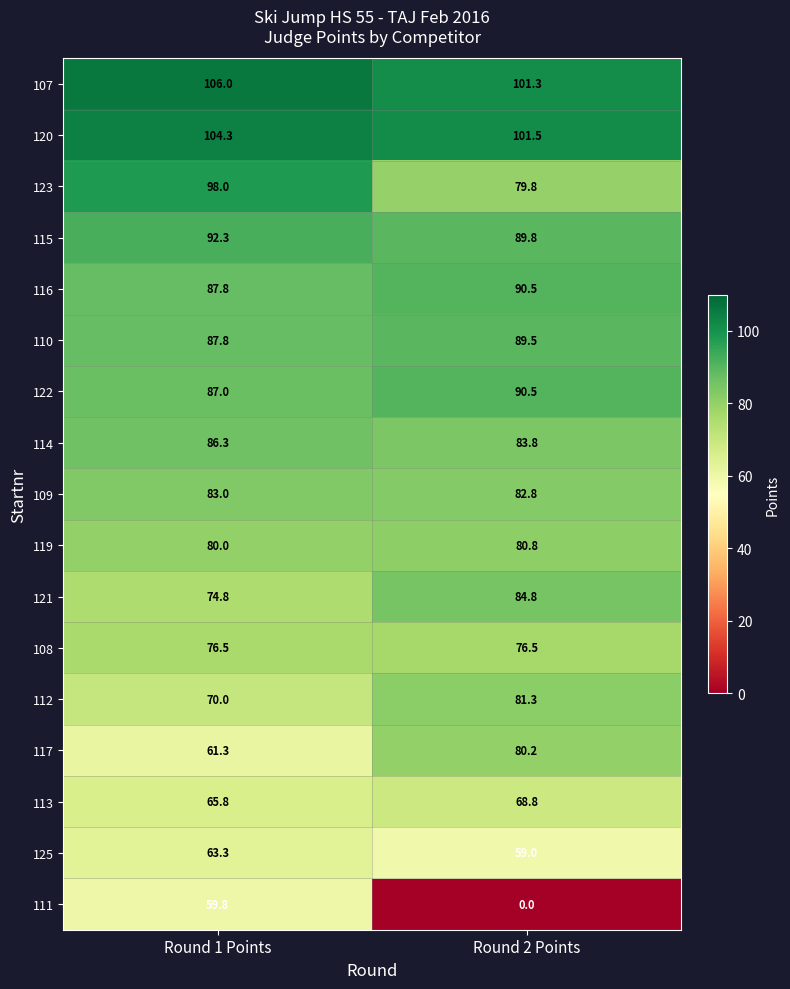

At which category does the chart reach its peak across all series?

Round 1 Points